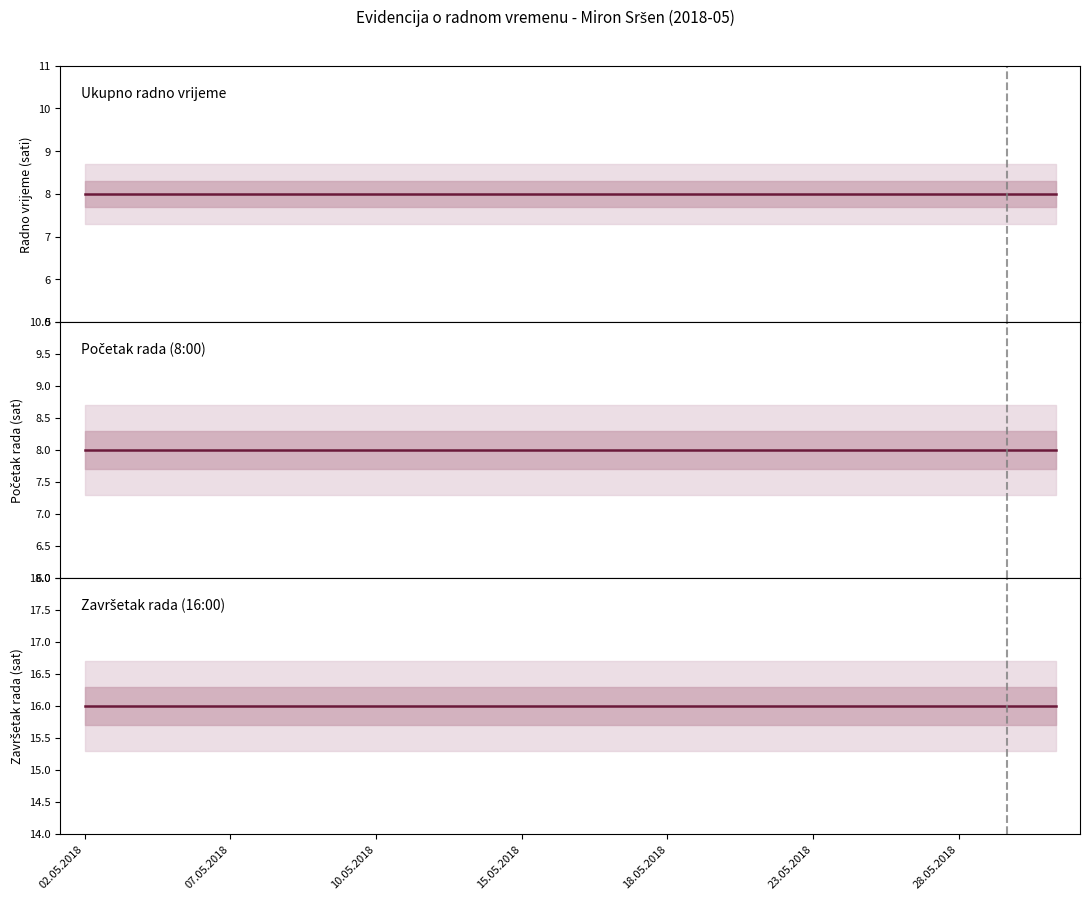

Which series has the largest total across all categories?

Završetak rada (16:00)